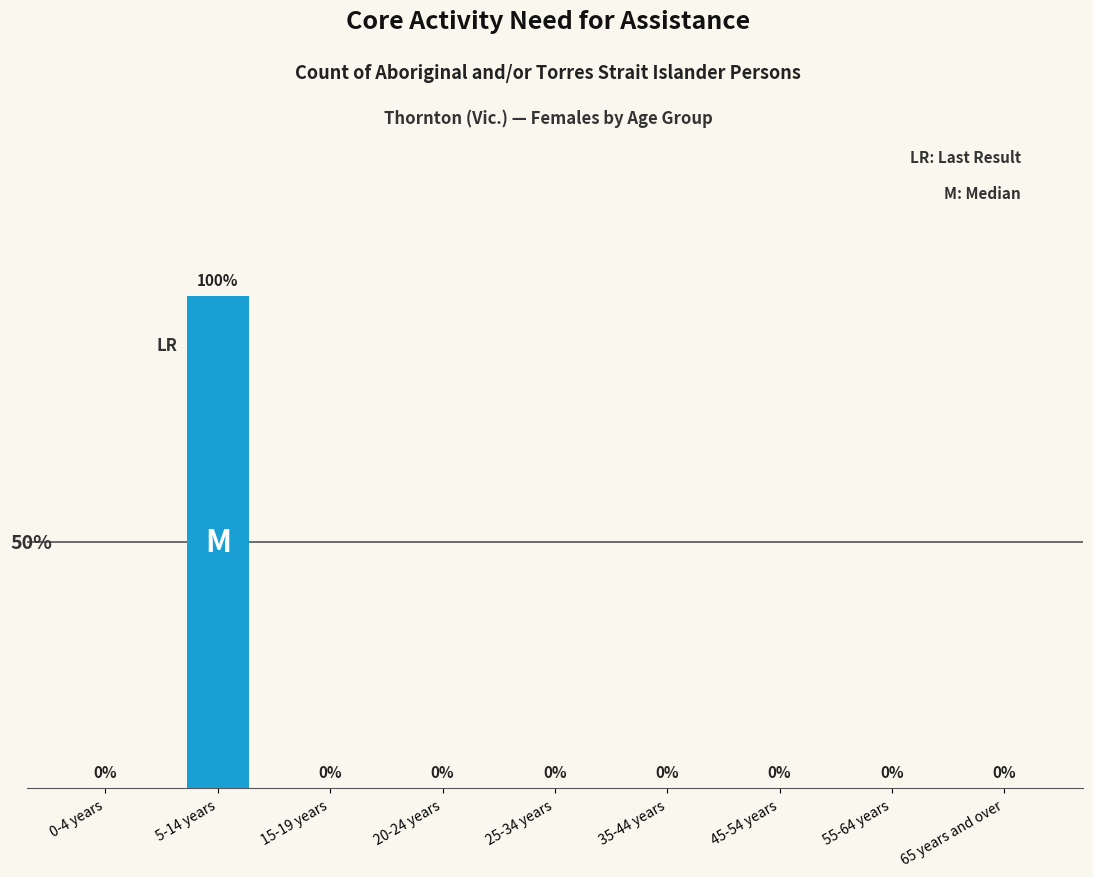

Which category has the highest value across all series?

5-14 years